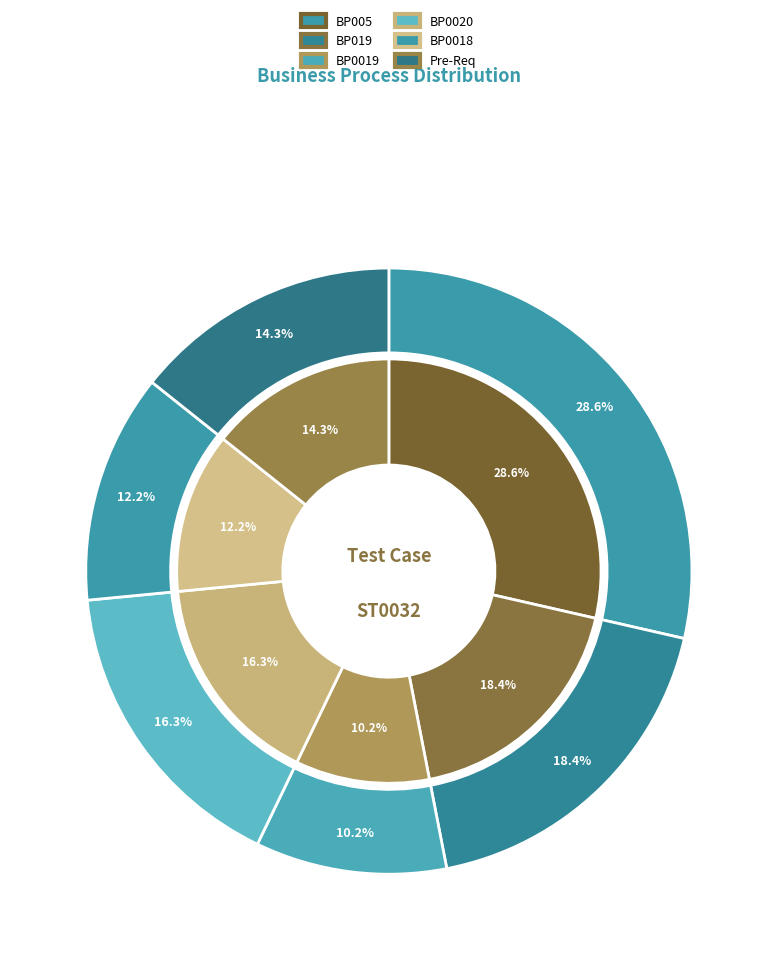

Is BP019 the majority of the pie?

No